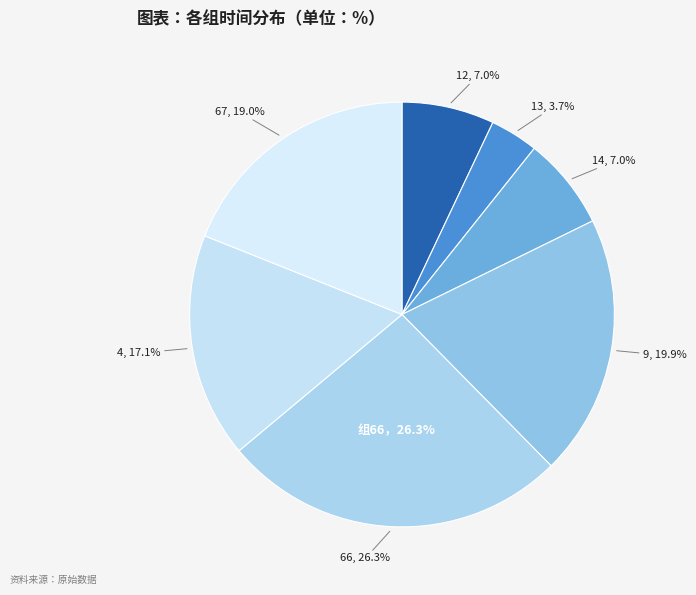

To the nearest percent, what percentage of the pie is 9?

20%